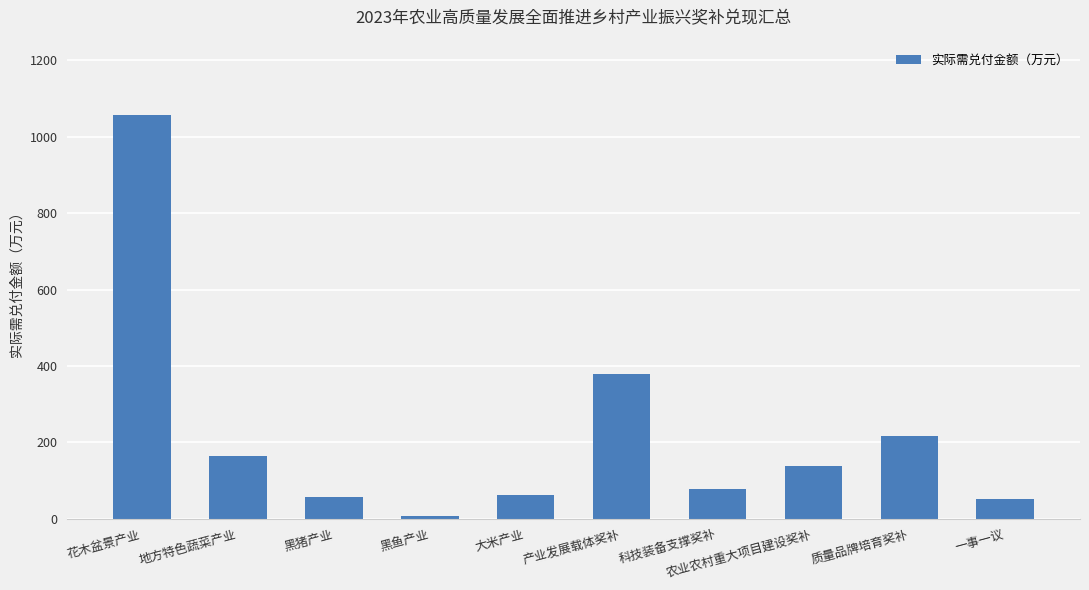

What is the label of the 7th bar from the left?

科技装备支撑奖补